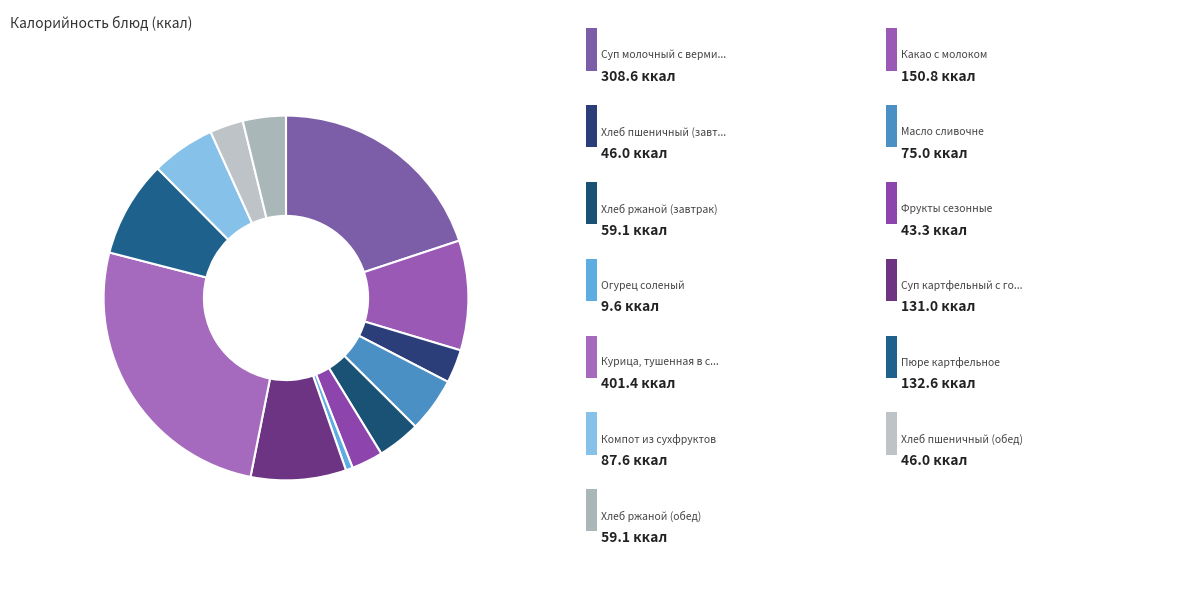

Rank the categories by value from lowest to highest.

Огурец соленый, Фрукты сезонные, Хлеб пшеничный (завтрак), Хлеб пшеничный (обед), Хлеб ржаной (завтрак), Хлеб ржаной (обед), Масло сливочне, Компот из сухфруктов, Суп картфельный с горохом, Пюре картфельное, Какао с молоком, Суп молочный с вермишелью, Курица, тушенная в соусе